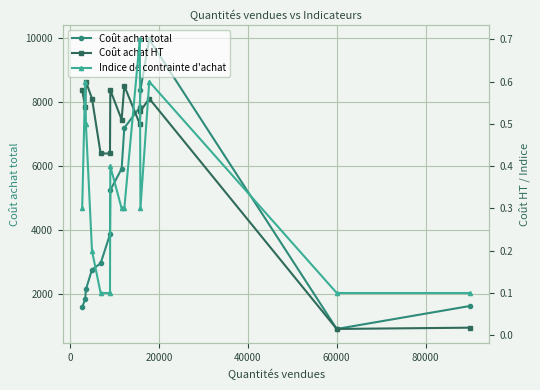

How many data points in Coût achat total are above 3861?

7